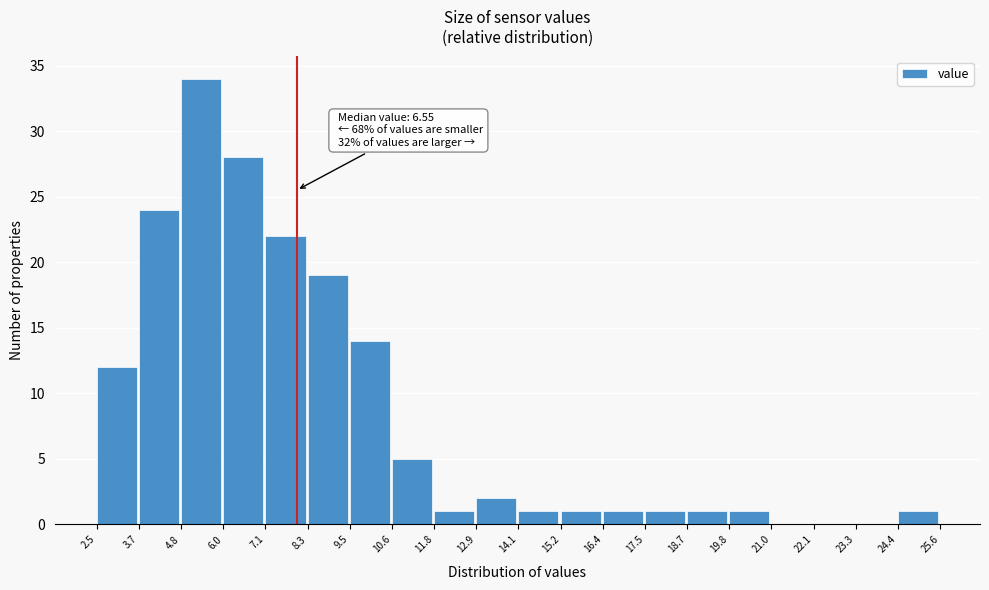

Over which range of the x-axis is the bar tallest?

4.8 to 6.0